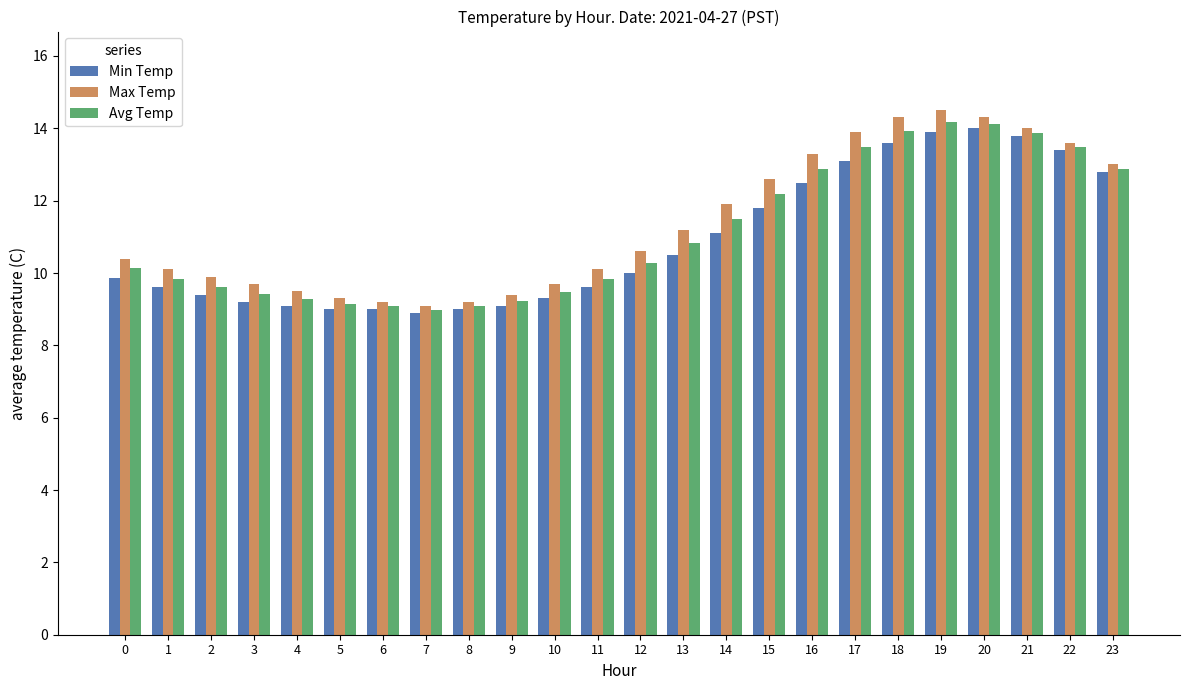

What is the difference between the Avg Temp values at 17 and 15?

1.3